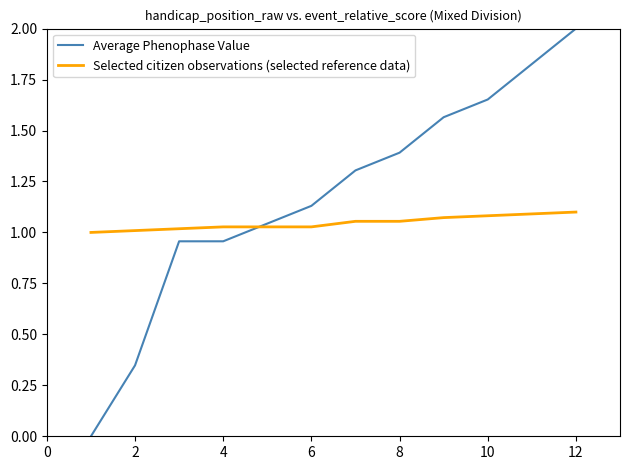

Which series has the widest spread of values?

Average Phenophase Value